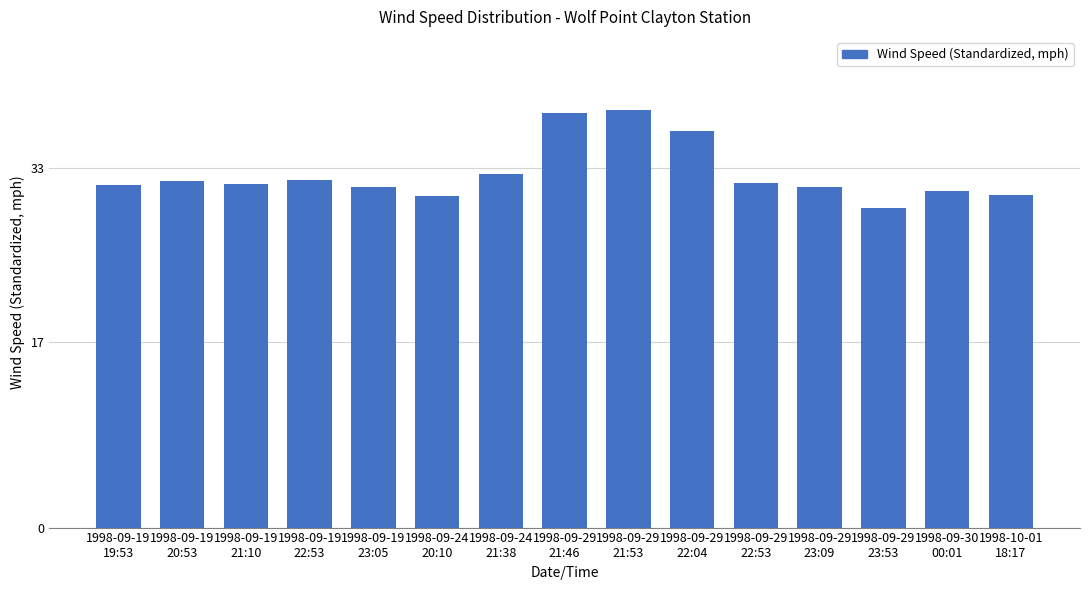

What is the difference between the second highest and second lowest values?

7.5